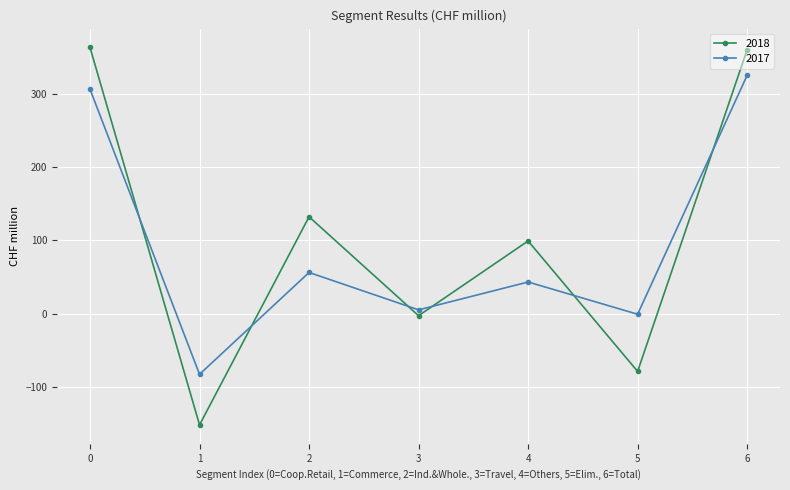

Count the number of categories in the chart.

7